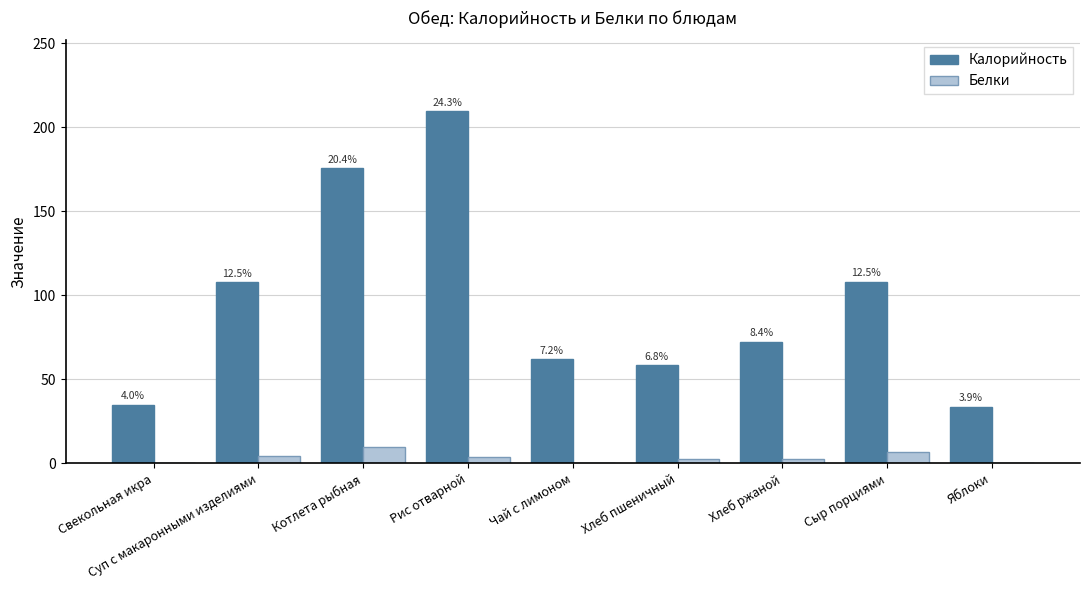

Which category has the highest value across all series?

Рис отварной